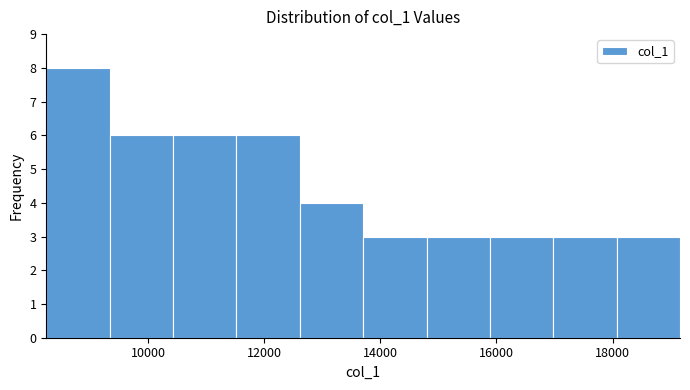

What is the height of the bar covering 18000 to 19200 on the x-axis? Neither the bar edges nor the heights are printed on the chart, so give them approximately, as read against the axes.

3